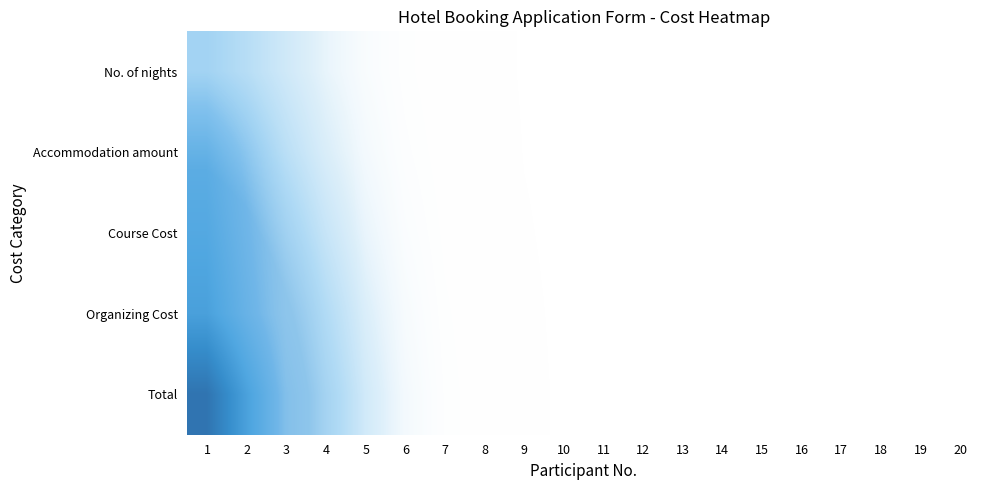

Rank the series by their maximum value, from highest to lowest.

Total, Organizing Cost, Course Cost, Accommodation amount, No. of nights